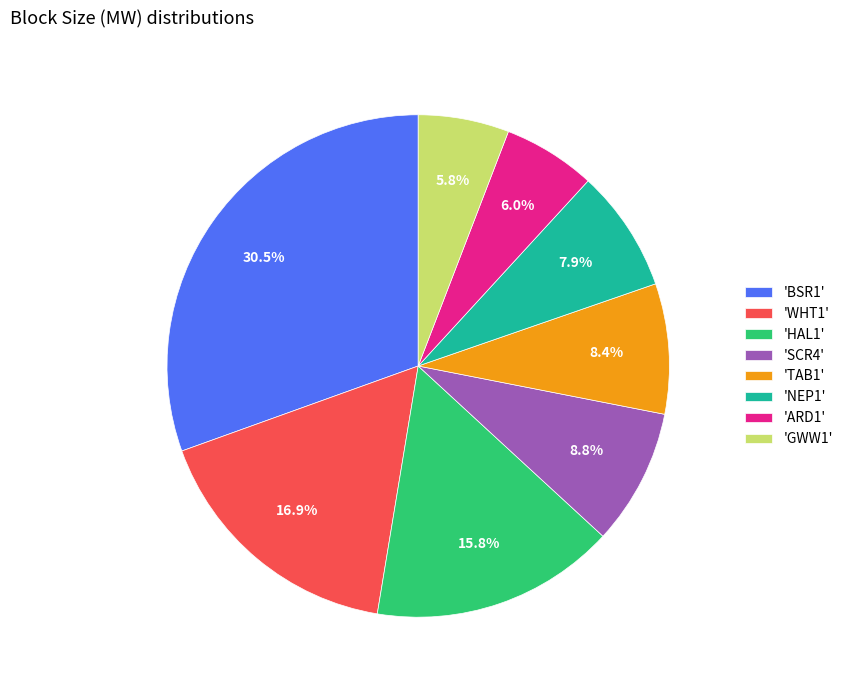

Which has a higher value, 'NEP1' or 'WHT1'?

'WHT1'